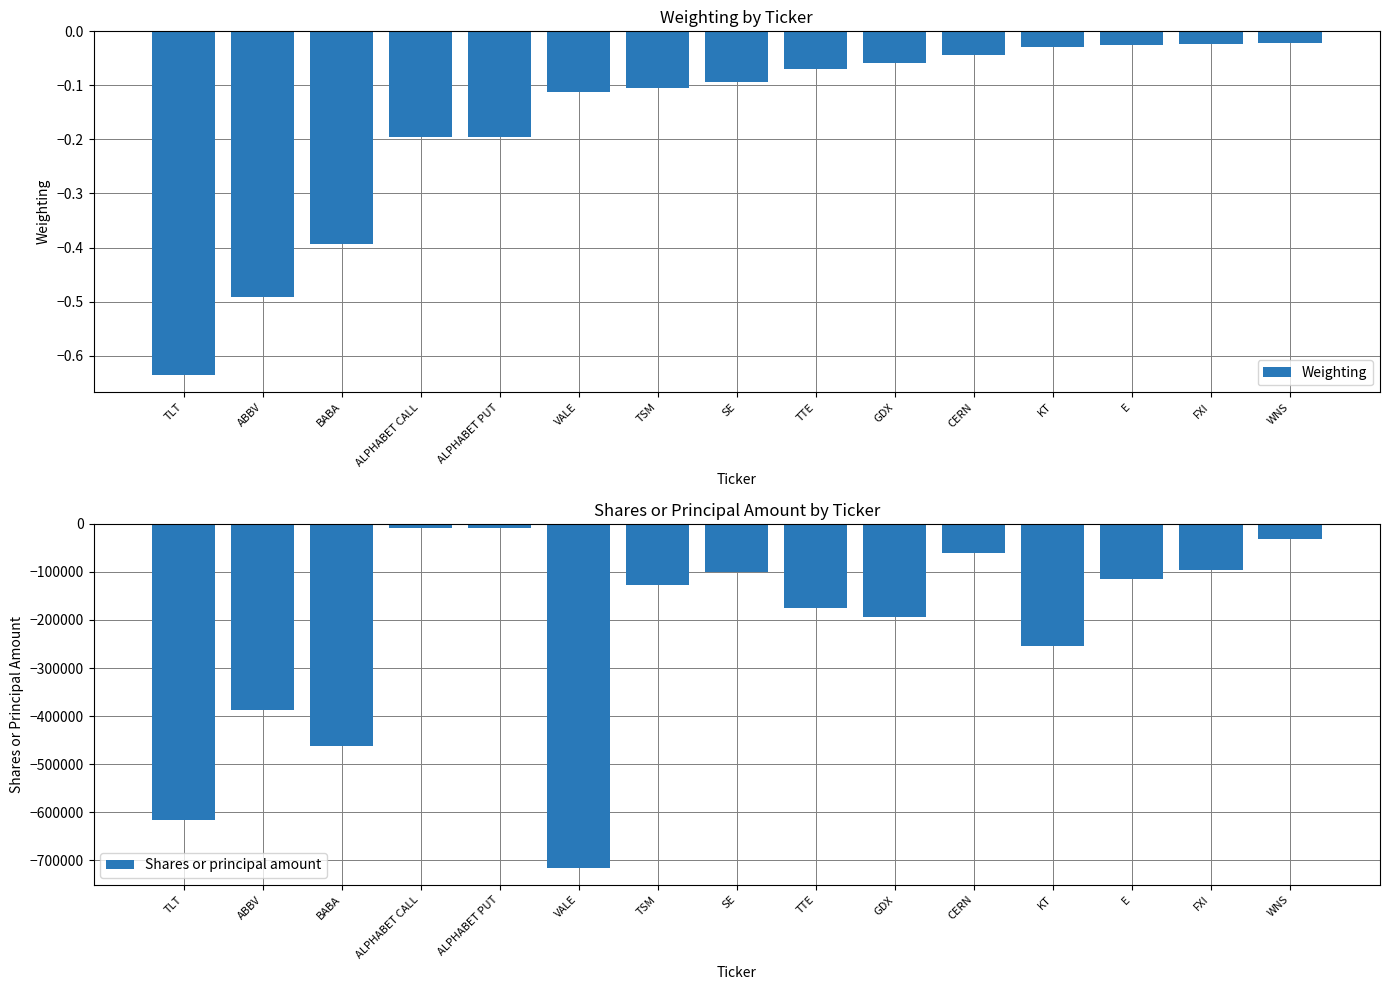

What is the label of the 13th bar from the right?

BABA